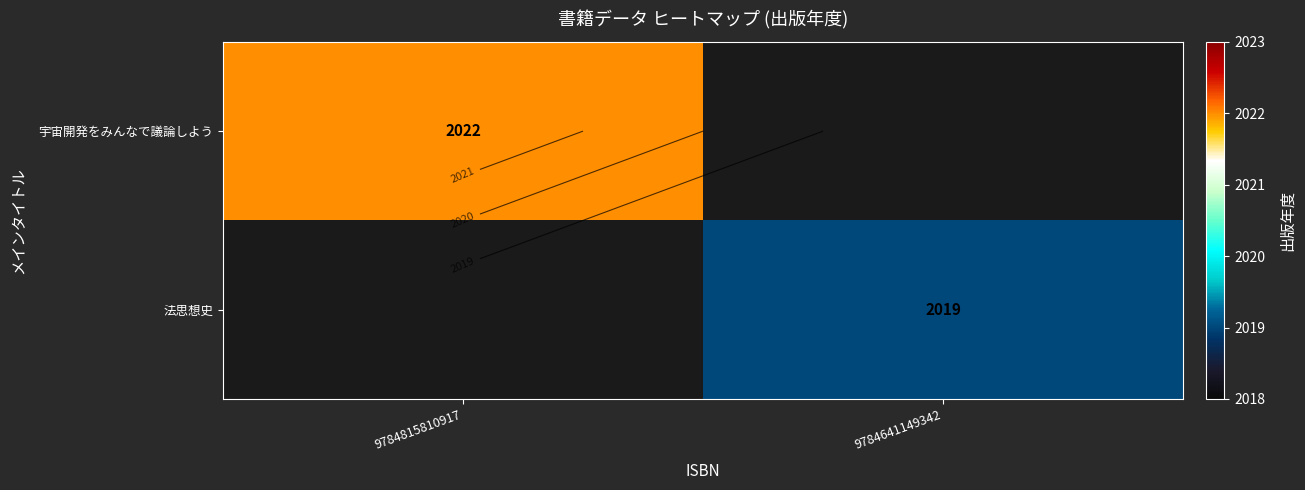

At 9784815810917, list the series in order from largest to smallest.

宇宙開発をみんなで議論しよう, 法思想史